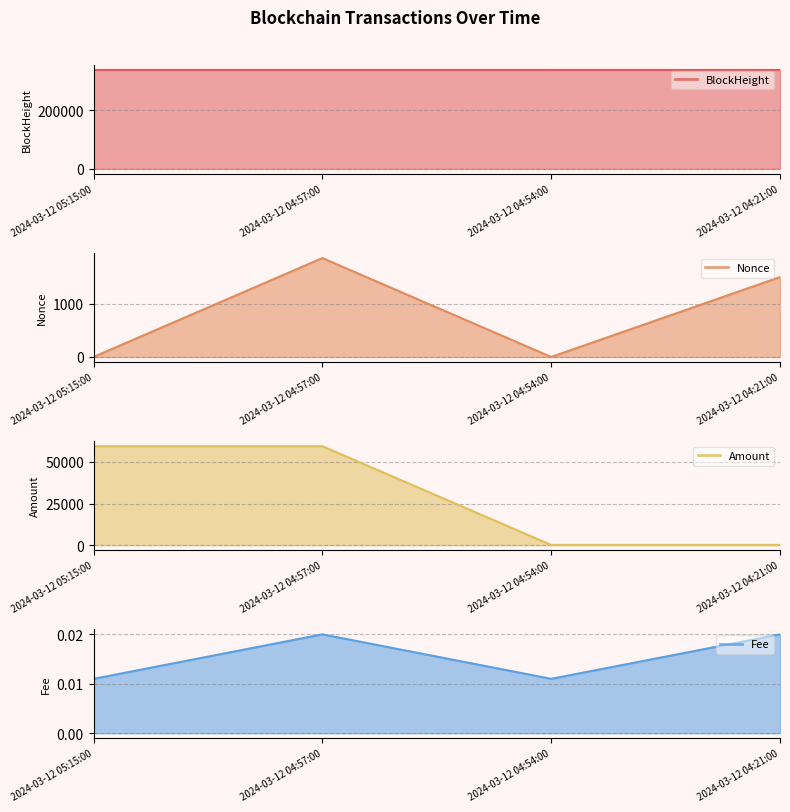

Which series has the largest total across all categories?

BlockHeight